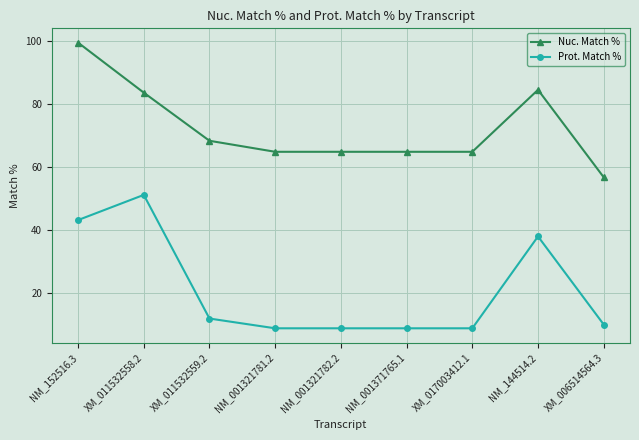

Which series has the largest total across all categories?

Nuc. Match %